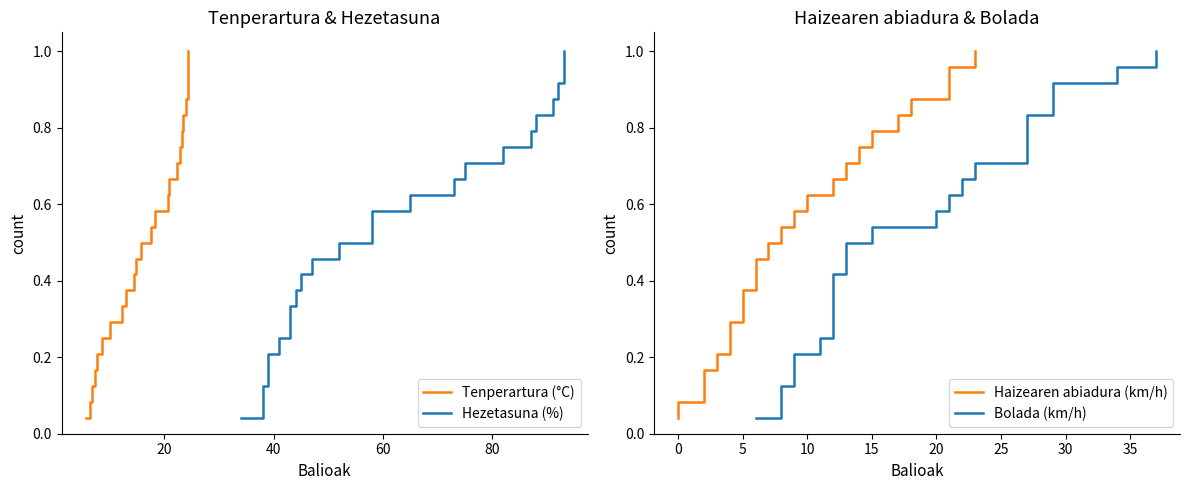

What are all the series names shown in the legend?

Tenperartura (°C), Hezetasuna (%), Haizearen abiadura (km/h), Bolada (km/h)